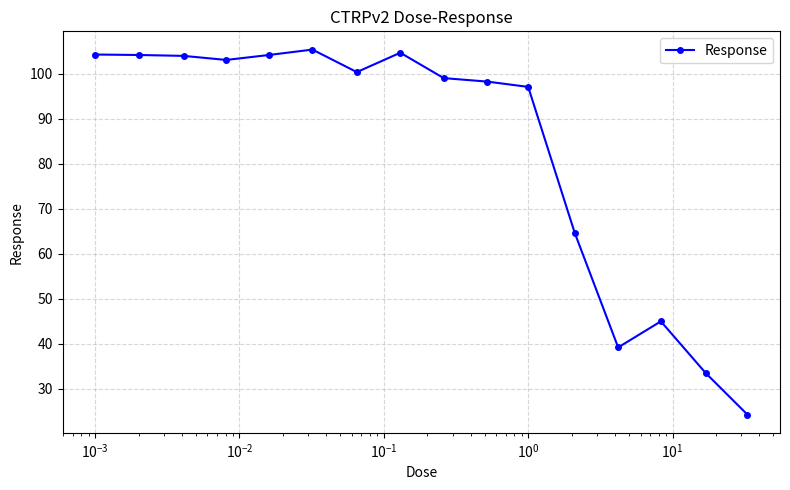

What is the value of the 5th point from the left?

104.2